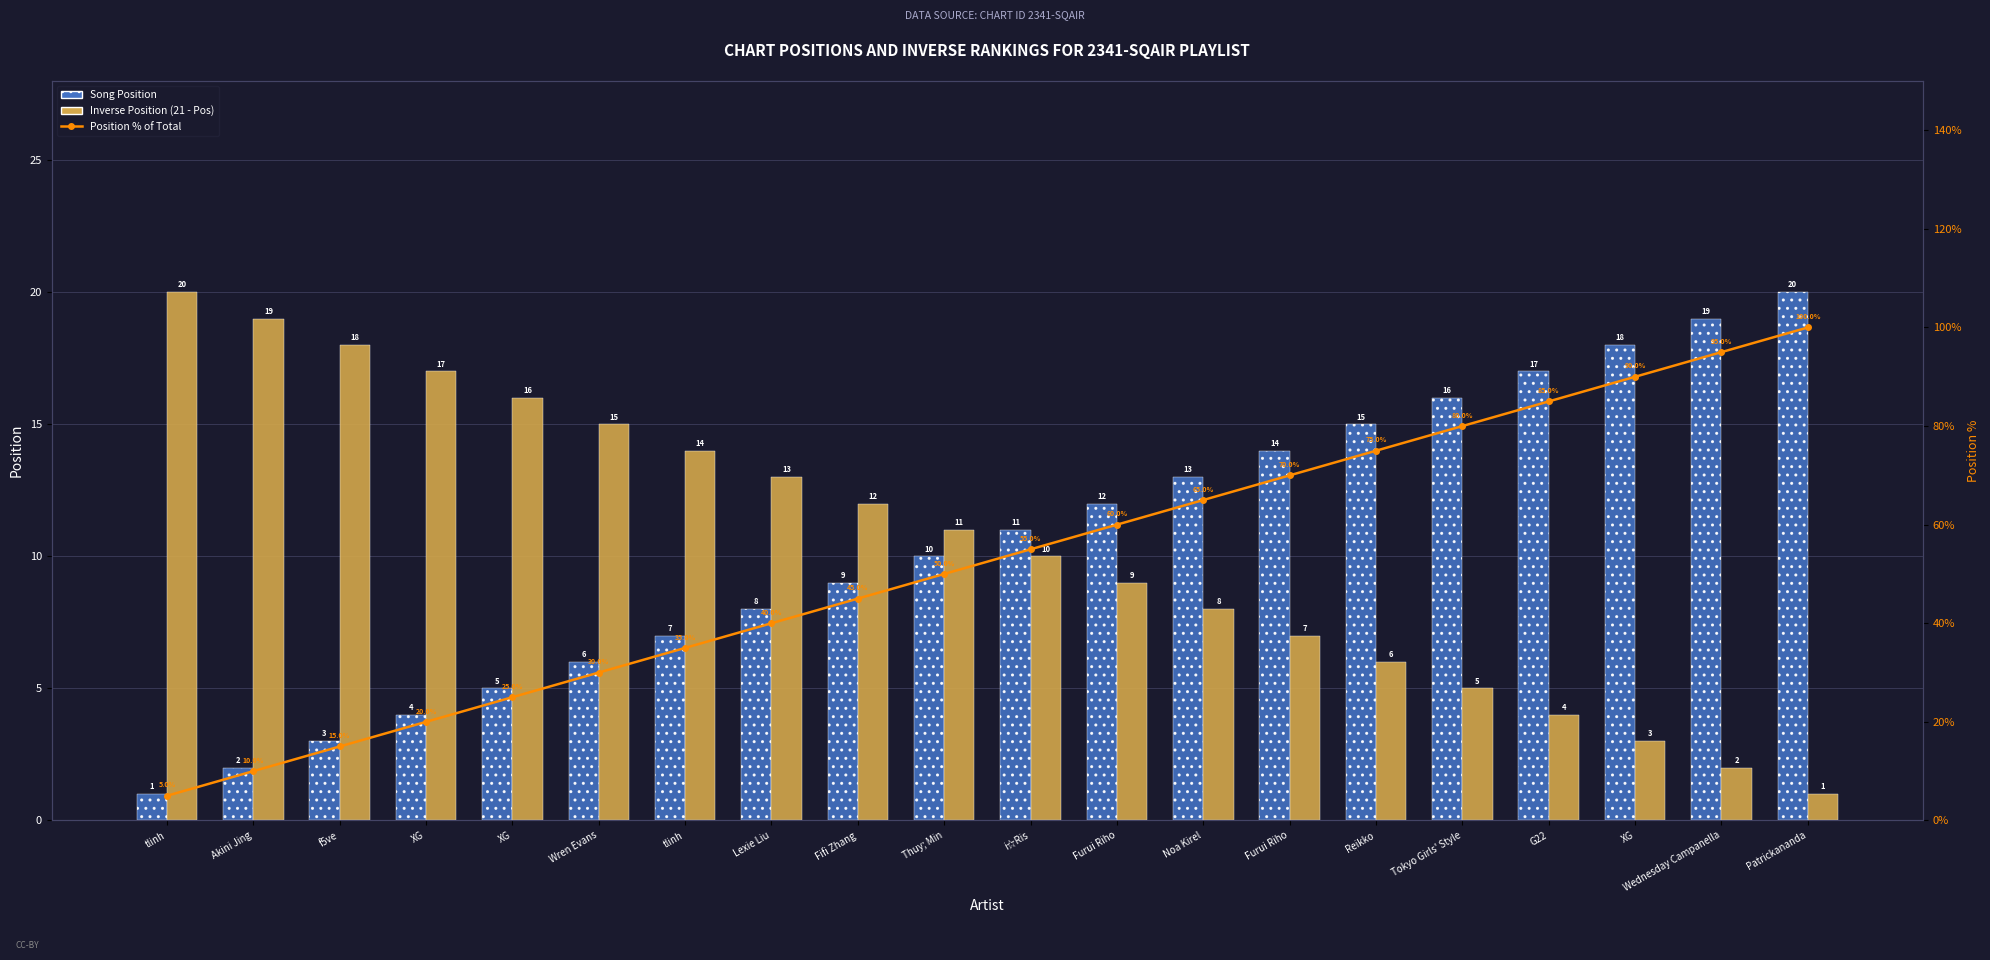

Is the value of Song Position at Wren Evans greater than the value of Inverse Position (21 - Pos) at G22?

Yes